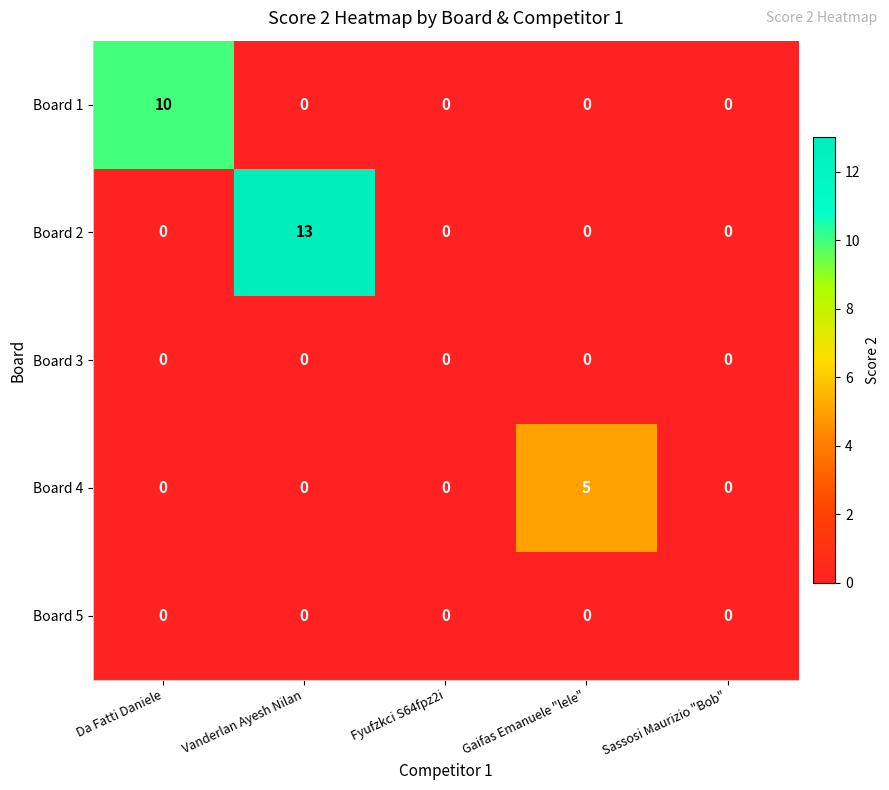

Reading right to left, transcribe all the data shown in this chart.

Board 1: Sassosi Maurizio "Bob"=0	Gaifas Emanuele "lele"=0	Fyufzkci S64fpz2i=0	Vanderlan Ayesh Nilan=0	Da Fatti Daniele=10
Board 2: Sassosi Maurizio "Bob"=0	Gaifas Emanuele "lele"=0	Fyufzkci S64fpz2i=0	Vanderlan Ayesh Nilan=13	Da Fatti Daniele=0
Board 3: Sassosi Maurizio "Bob"=0	Gaifas Emanuele "lele"=0	Fyufzkci S64fpz2i=0	Vanderlan Ayesh Nilan=0	Da Fatti Daniele=0
Board 4: Sassosi Maurizio "Bob"=0	Gaifas Emanuele "lele"=5	Fyufzkci S64fpz2i=0	Vanderlan Ayesh Nilan=0	Da Fatti Daniele=0
Board 5: Sassosi Maurizio "Bob"=0	Gaifas Emanuele "lele"=0	Fyufzkci S64fpz2i=0	Vanderlan Ayesh Nilan=0	Da Fatti Daniele=0